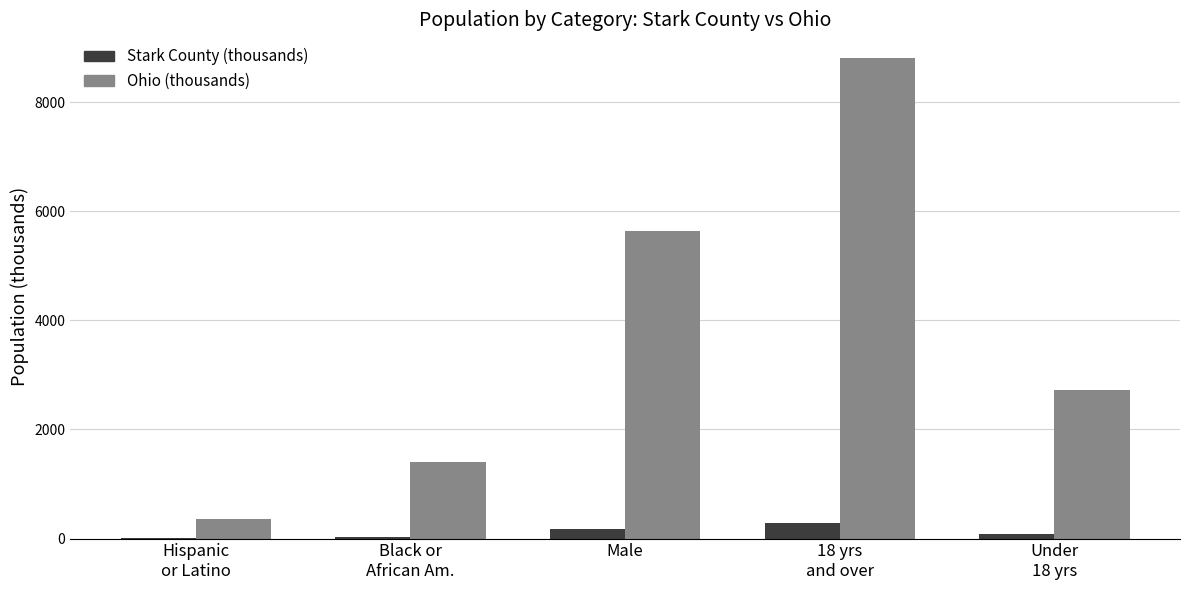

What is the total value across all series at 18 yrs
and over?

9095.4